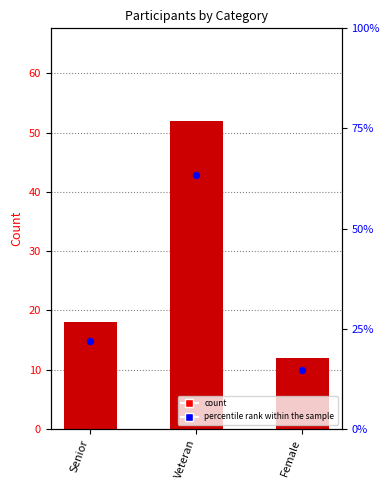

Is the value of percentile rank within the sample at Female greater than the value of count at Senior?

No